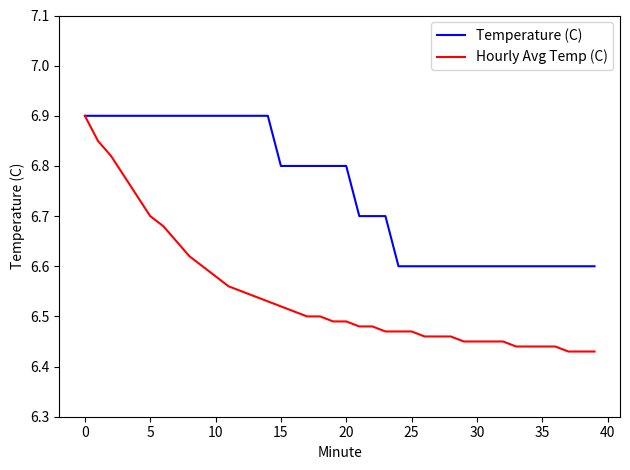

What is the greatest value displayed?

6.9